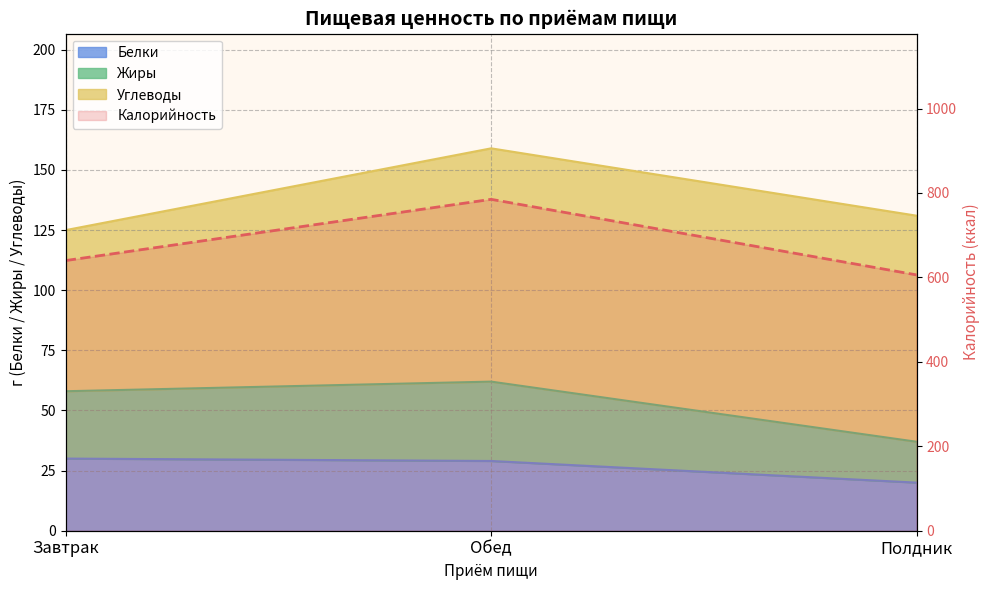

Approximately how many times larger is the value at Полдник compared to Обед?

0.8